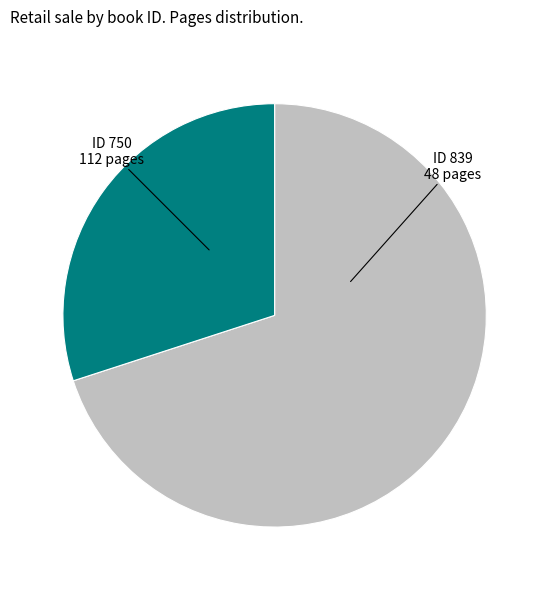

Does any single category account for the majority?

Yes